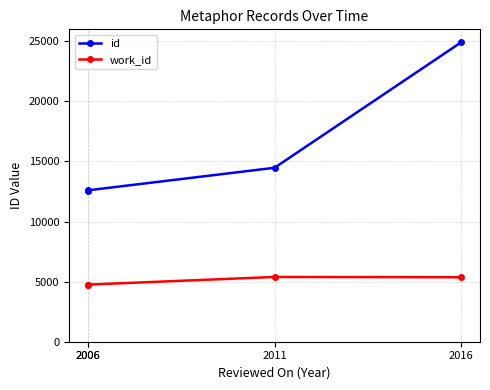

The value of work_id at 2011 is 3746. True or false?

False